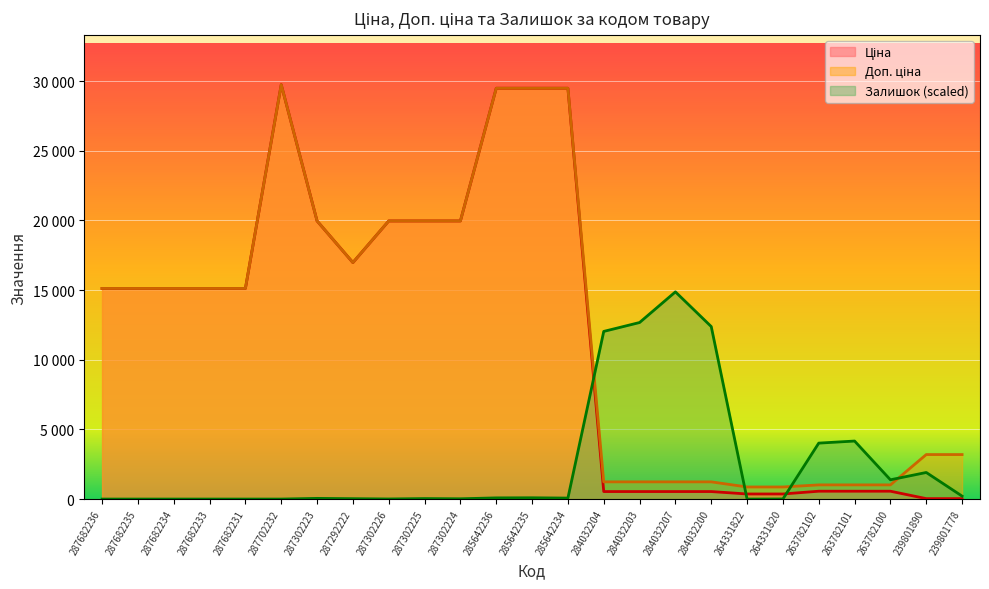

Between 284032200 and 264331822, which series saw the biggest shift?

Залишок (scaled)